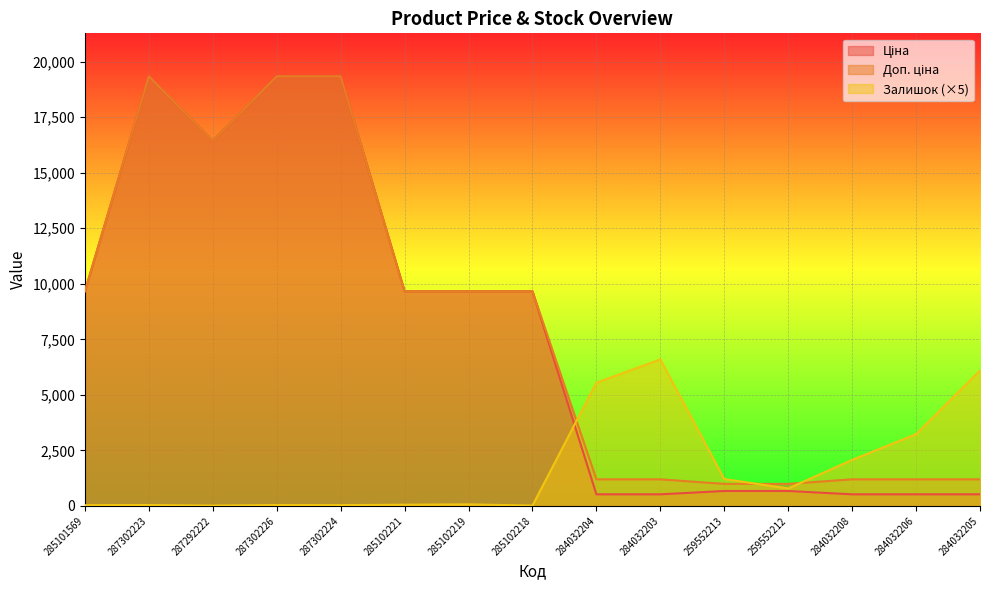

List the labels in order of Залишок value, smallest first.

287292222, 285102218, 285101569, 287302224, 287302223, 287302226, 285102221, 285102219, 259552212, 259552213, 284032208, 284032206, 284032204, 284032205, 284032203